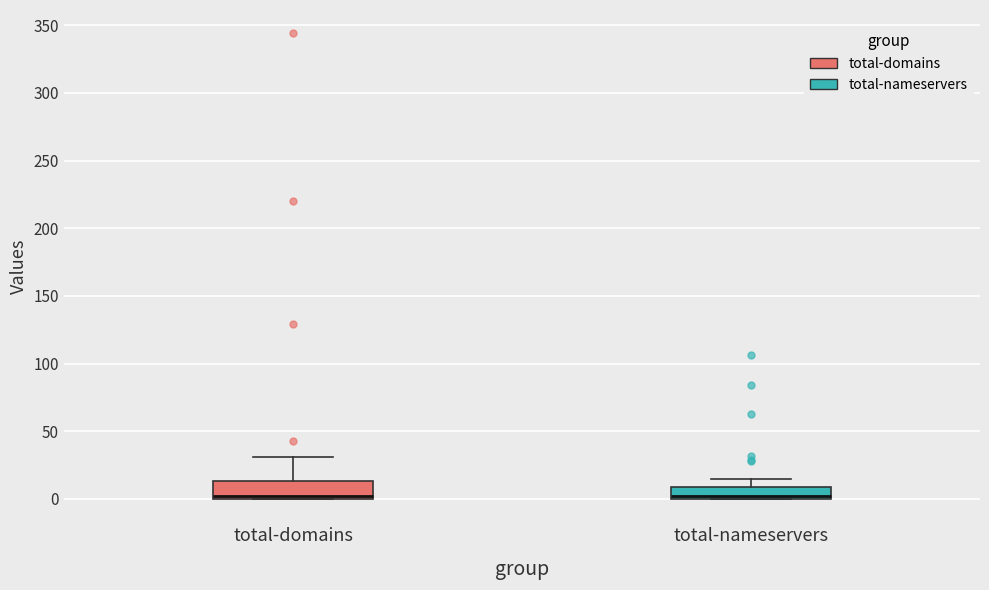

Reading left to right, read every box against the y-axis: the position of its median line, the range the box covers, and the ends of its whiskers. The values are not printed on the chart, so give them approximately, as read against the axis.

total-domains: median 0 (just above the box's lower edge), box 0 to 15, whiskers 0 to 30
total-nameservers: median 5, box 0 to 10, whiskers 0 to 15